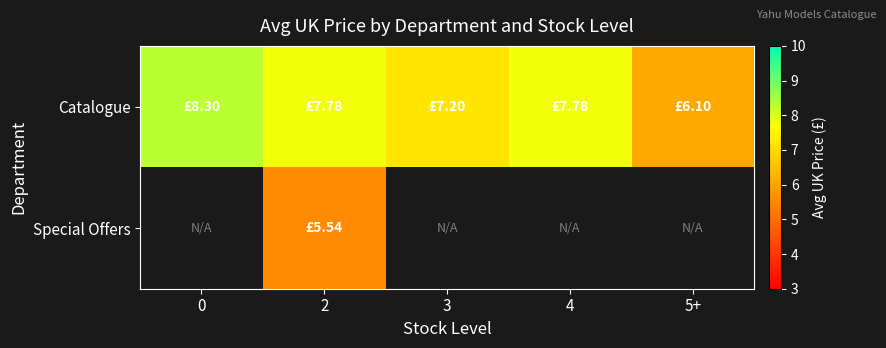

How many series are shown in this chart?

2